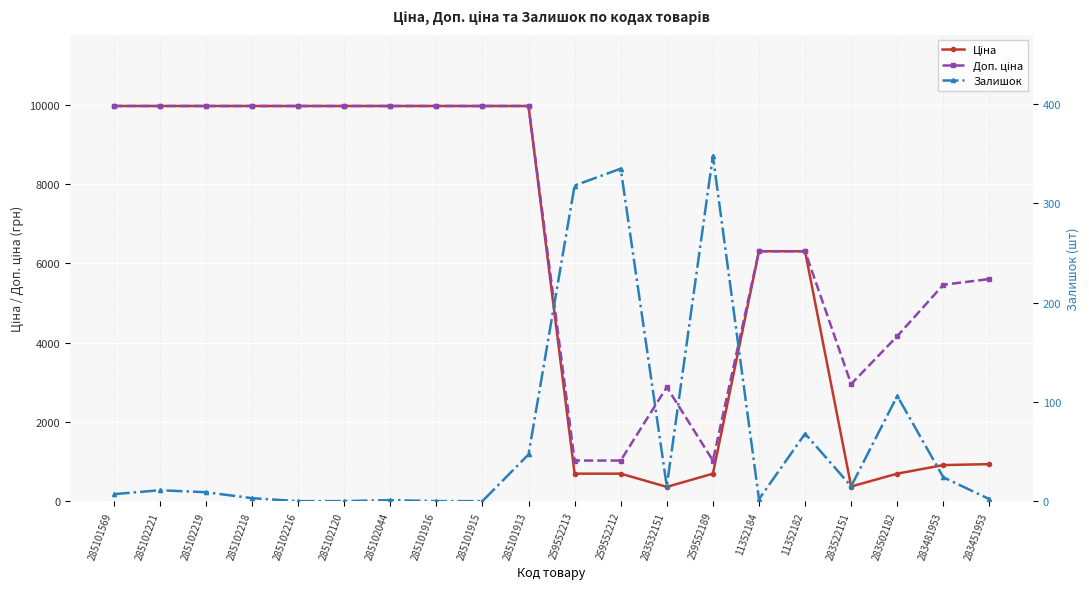

True or false: Ціна has a value of 516.6 at 283522151.

False